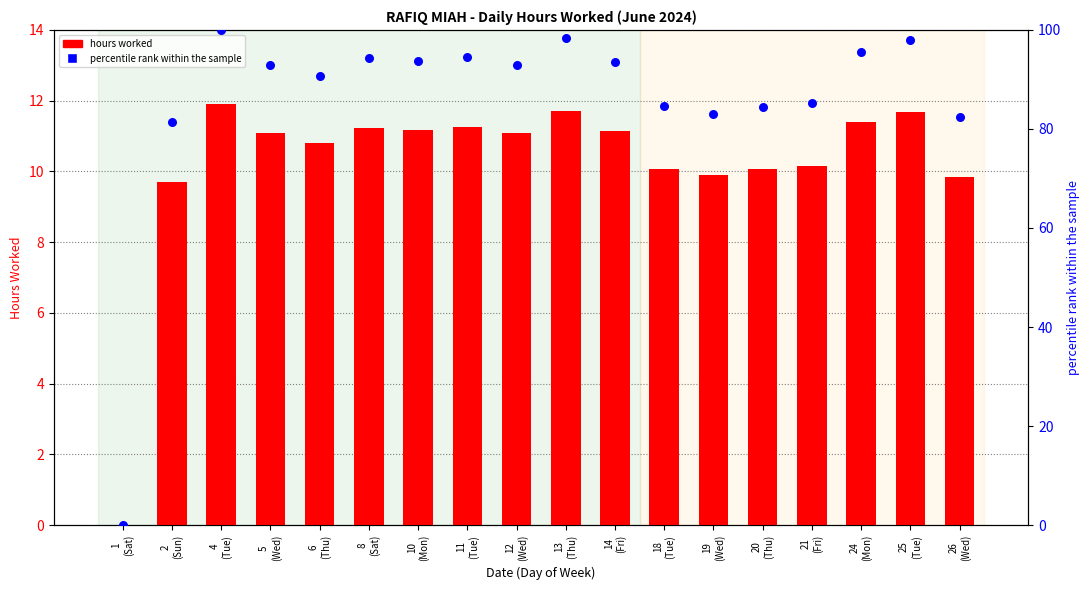

Which series reaches the maximum Y coordinate?

percentile rank within the sample